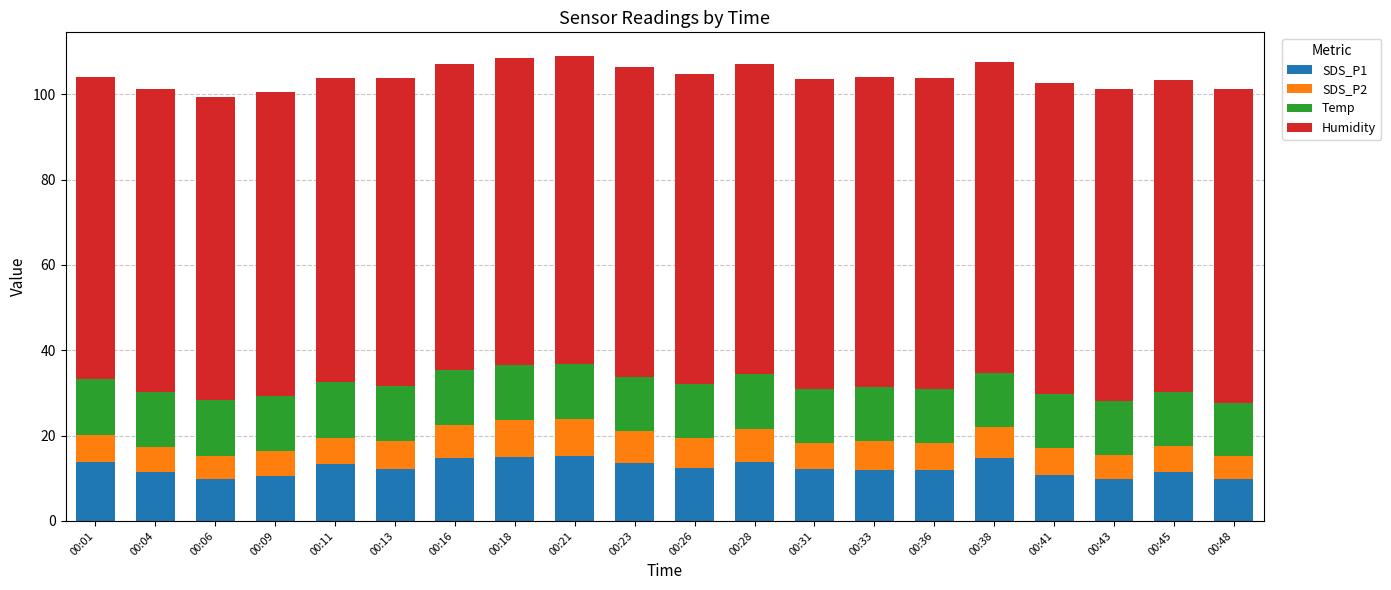

What is the lowest value of the SDS_P1 series?

9.8